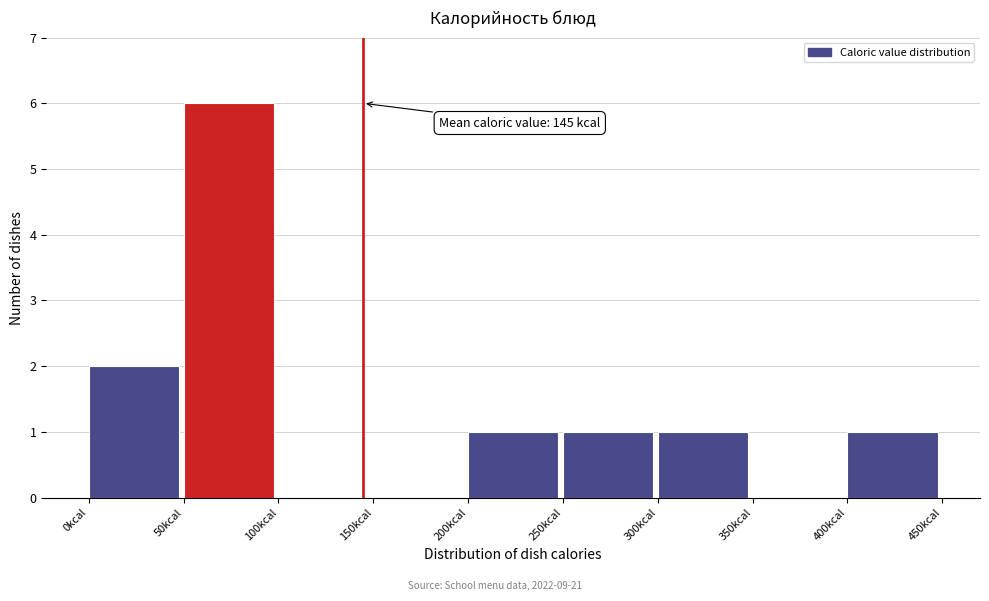

Over which range of the x-axis is the bar tallest?

50 to 100